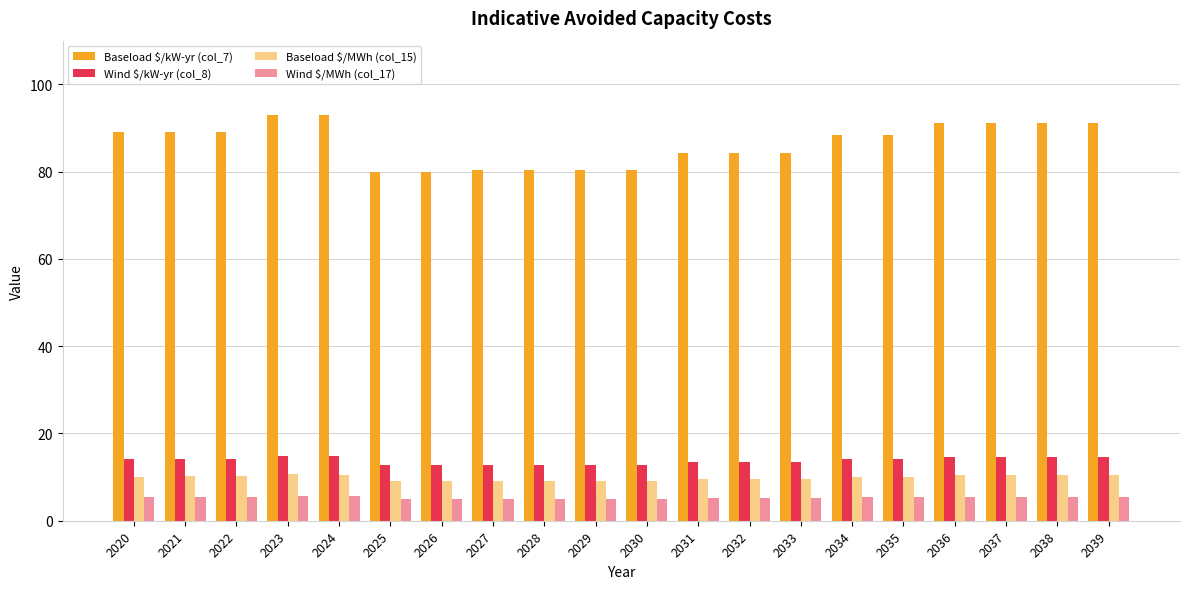

How many bars are there in each group?

4